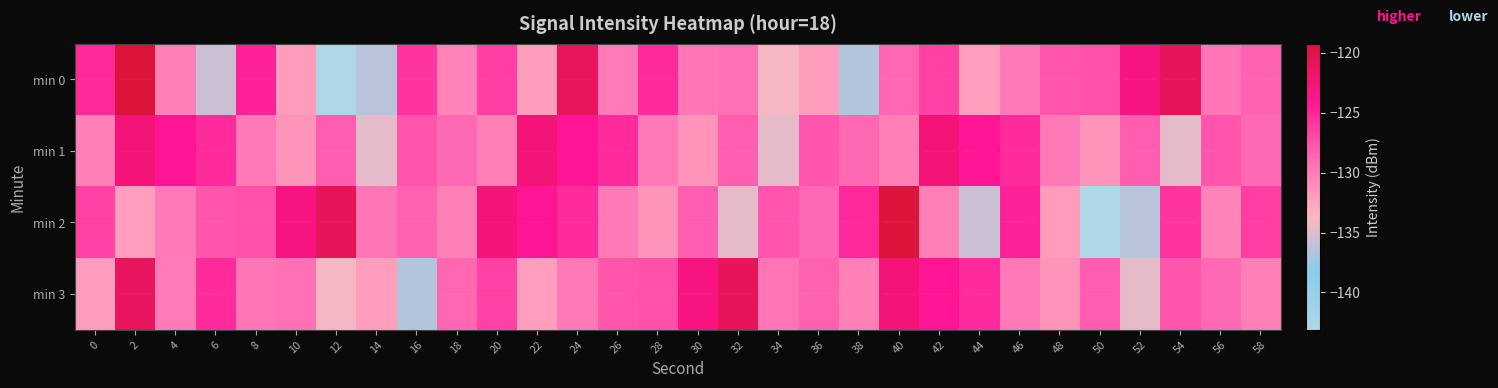

At 20, list the series in order from smallest to largest.

min 1, min 3, min 0, min 2